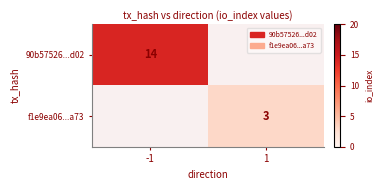

True or false: 90b57526...d02 has a value of 19 at -1.

False